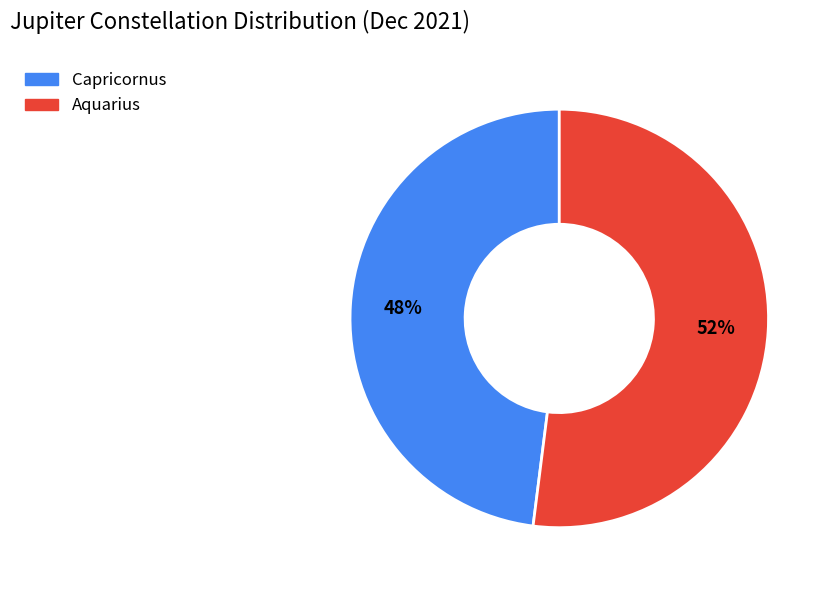

Is there a majority slice in this chart?

Yes